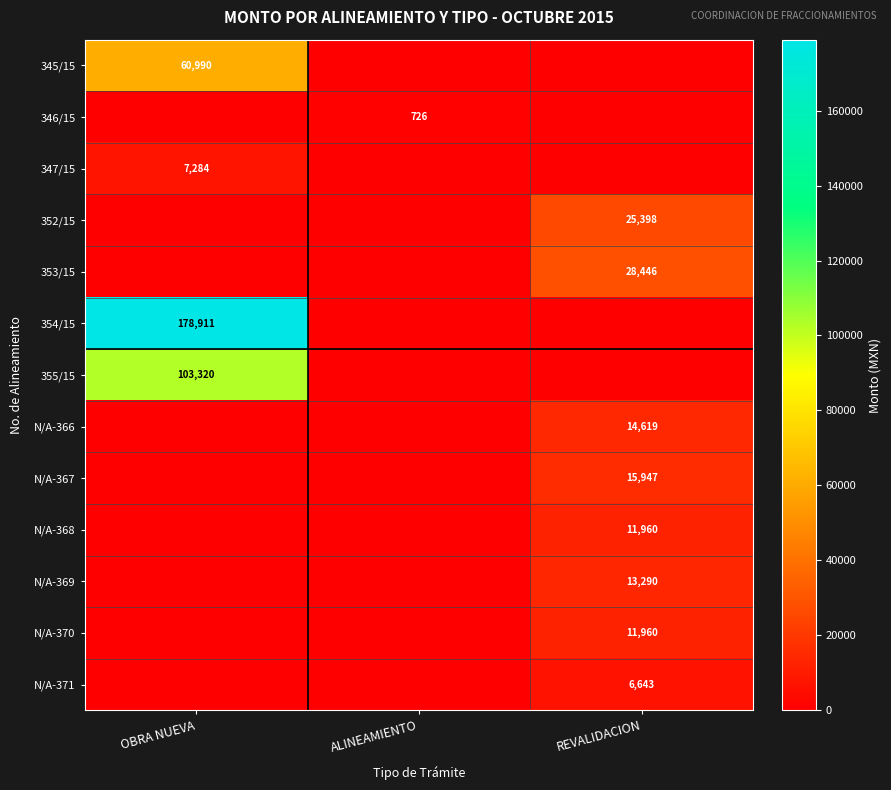

The value of 353/15 at REVALIDACION is 28446. True or false?

True